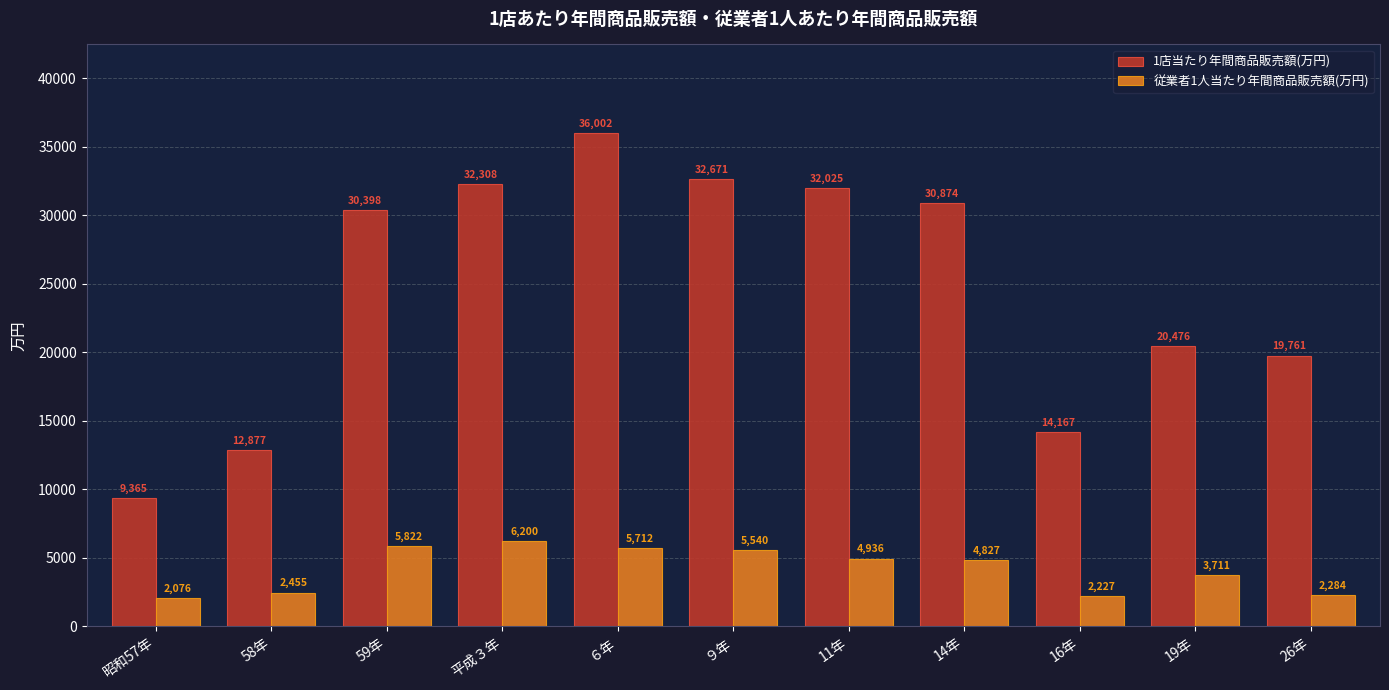

At which category is the sum across all series the highest?

６年